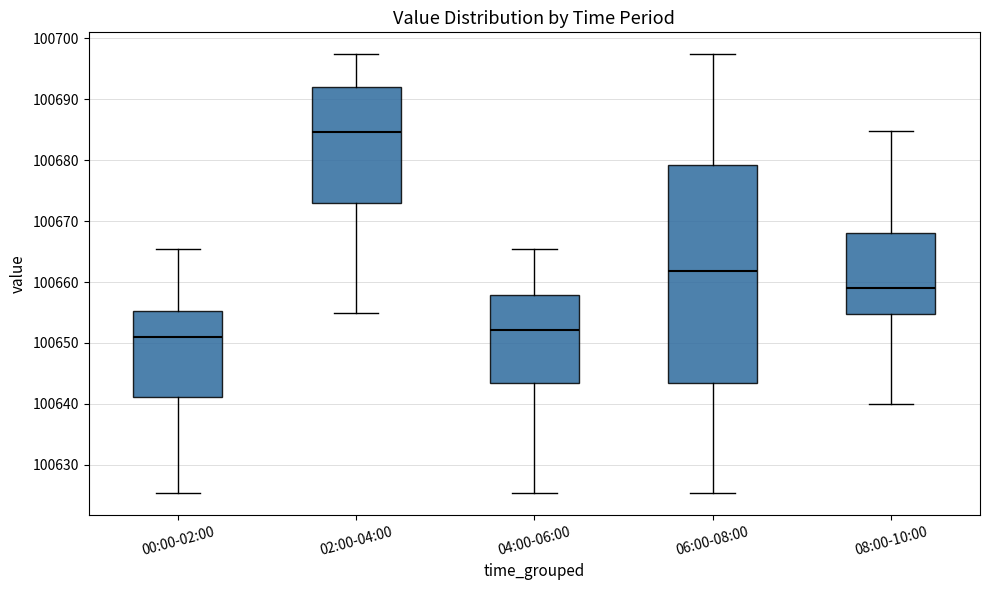

Reading left to right, transcribe this box plot: for each box, give where its median line is, the range the box spans, and where its two whiskers end, as read against the y-axis. The values are not printed on the chart, so give them approximately, as read against the axis.

00:00-02:00: median 100651, box 100641 to 100655, whiskers 100625 to 100665
02:00-04:00: median 100685, box 100673 to 100692, whiskers 100655 to 100697
04:00-06:00: median 100652, box 100643 to 100658, whiskers 100625 to 100665
06:00-08:00: median 100662, box 100643 to 100679, whiskers 100625 to 100697
08:00-10:00: median 100659, box 100655 to 100668, whiskers 100640 to 100685